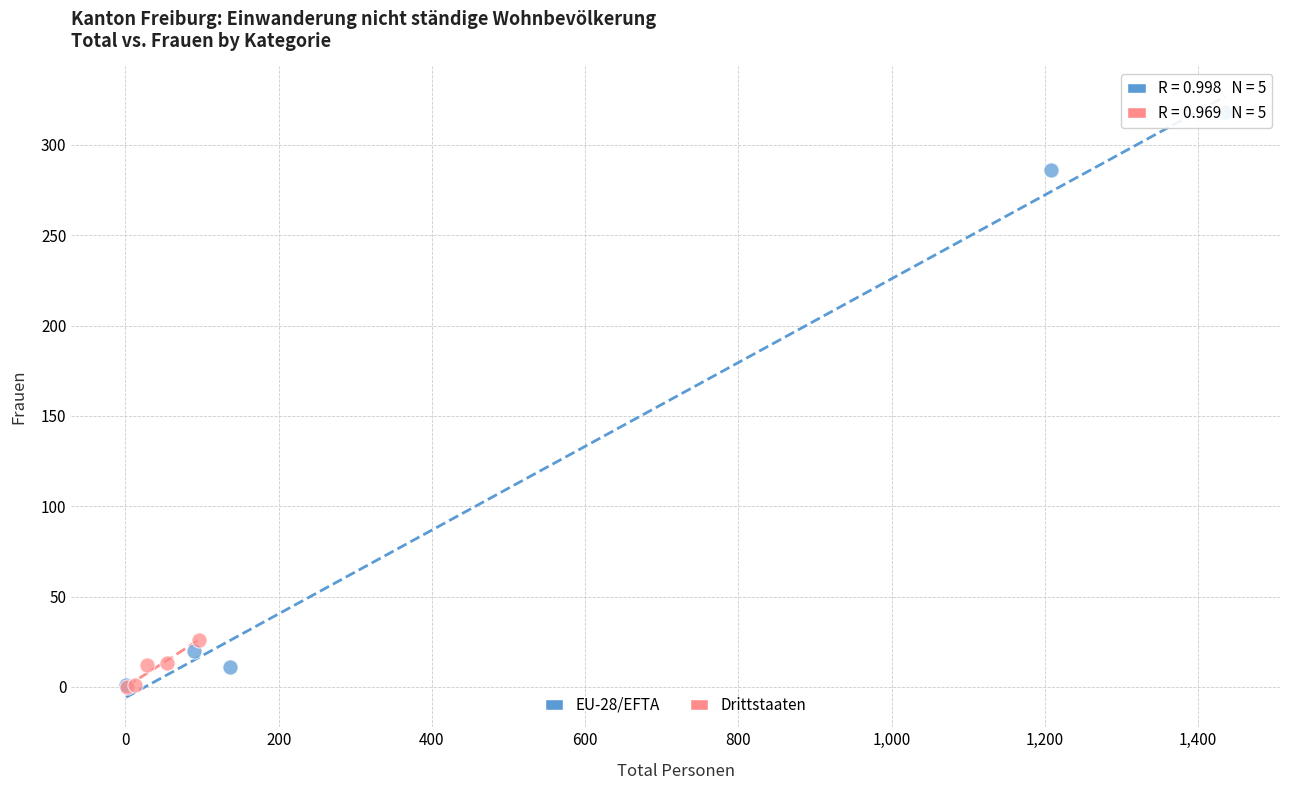

Which series reaches the maximum Y coordinate?

EU-28/EFTA